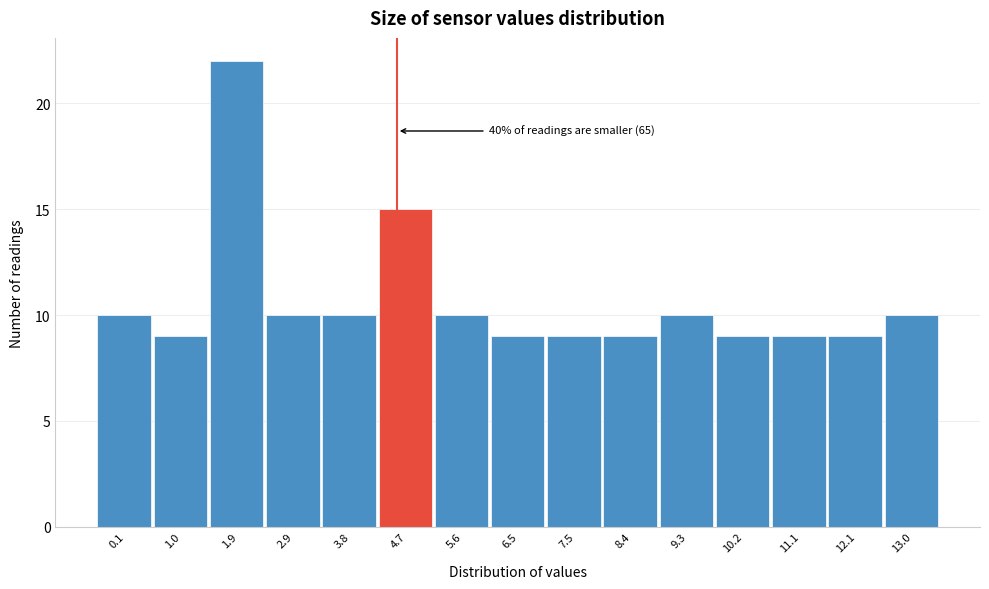

Reading left to right, list all the values displayed in this chart.

10	9	22	10	10	15	10	9	9	9	10	9	9	9	10